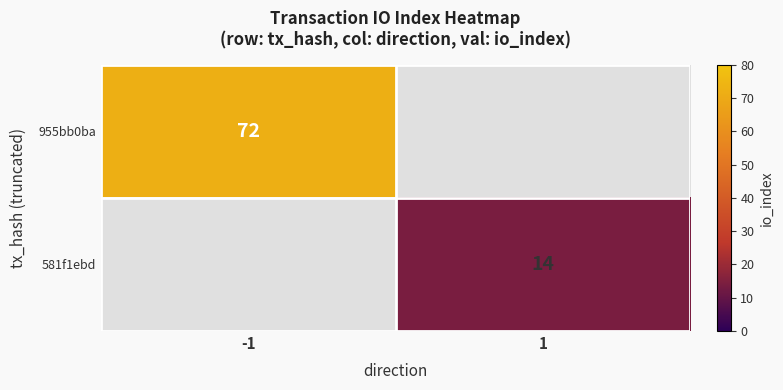

The value of 955bb0ba at -1 is 72. True or false?

True